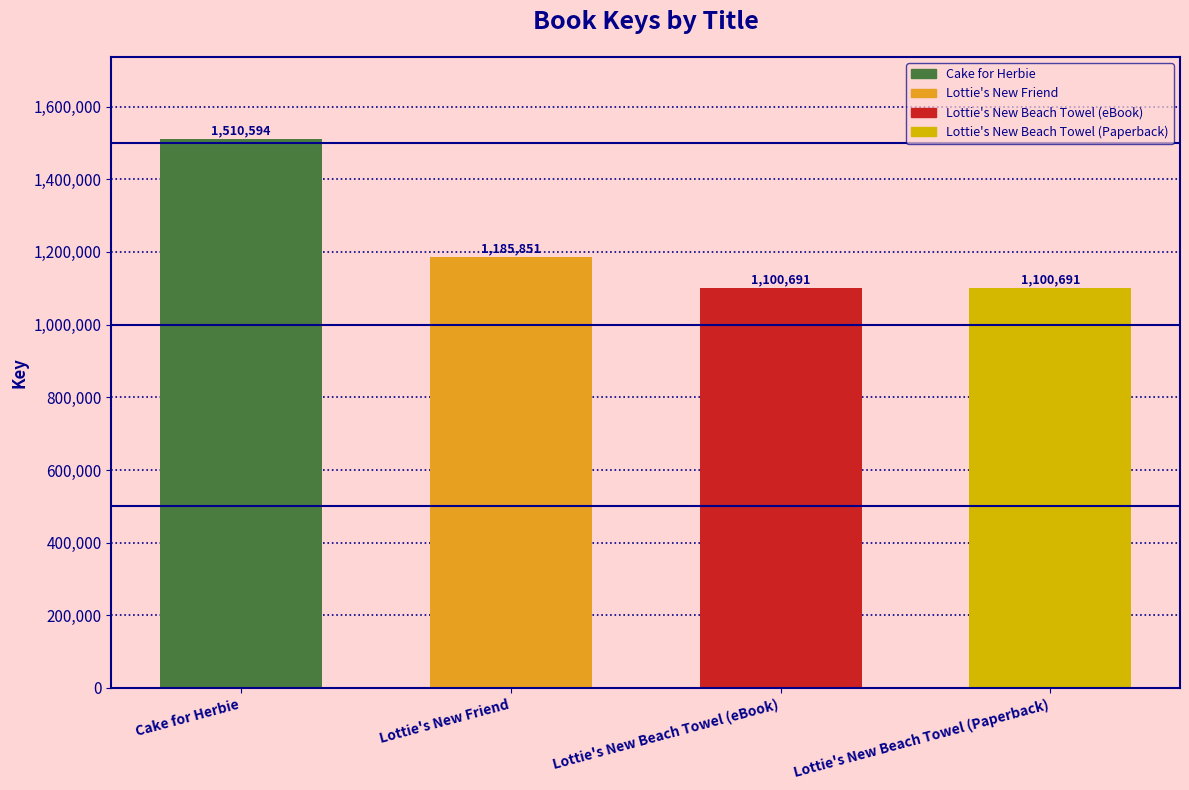

The value at Lottie's New Beach Towel (Paperback) is 1100691. True or false?

True